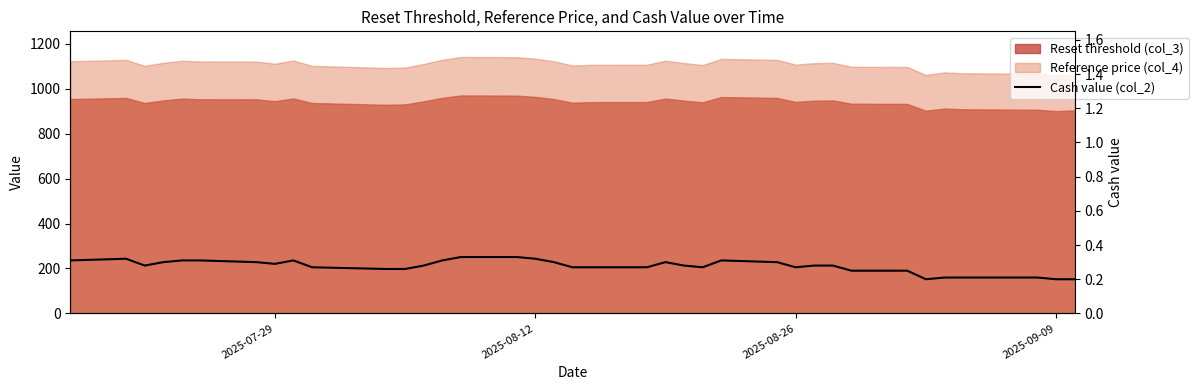

Is it true that the value at 19 is 0.4?

False